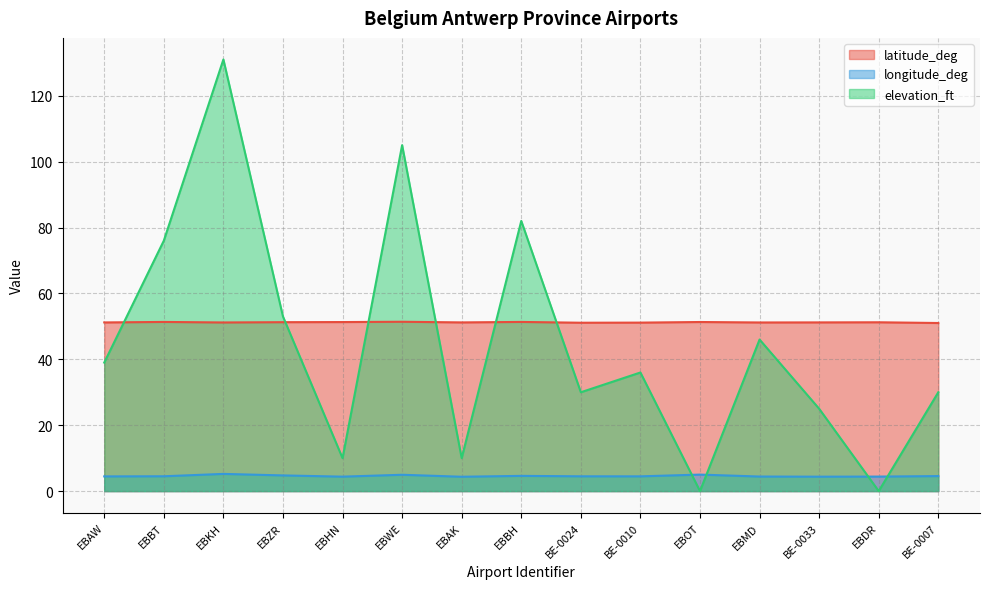

Which series ends up on top after the final intersection of elevation_ft and longitude_deg?

elevation_ft